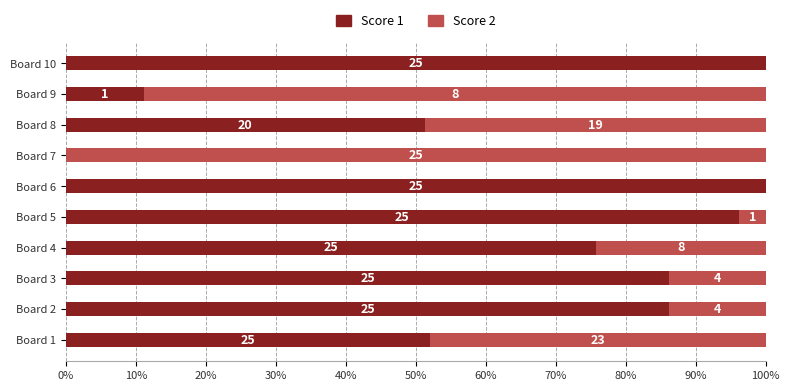

What are all the series names shown in the legend?

Score 1, Score 2